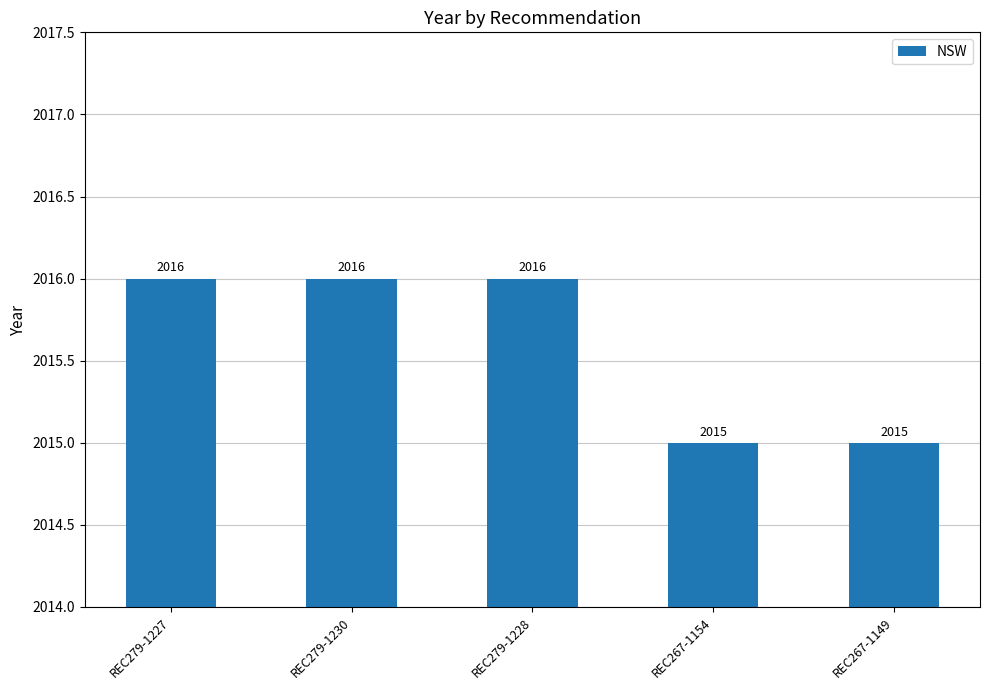

True or false: the data shows 1339 at REC279-1228.

False